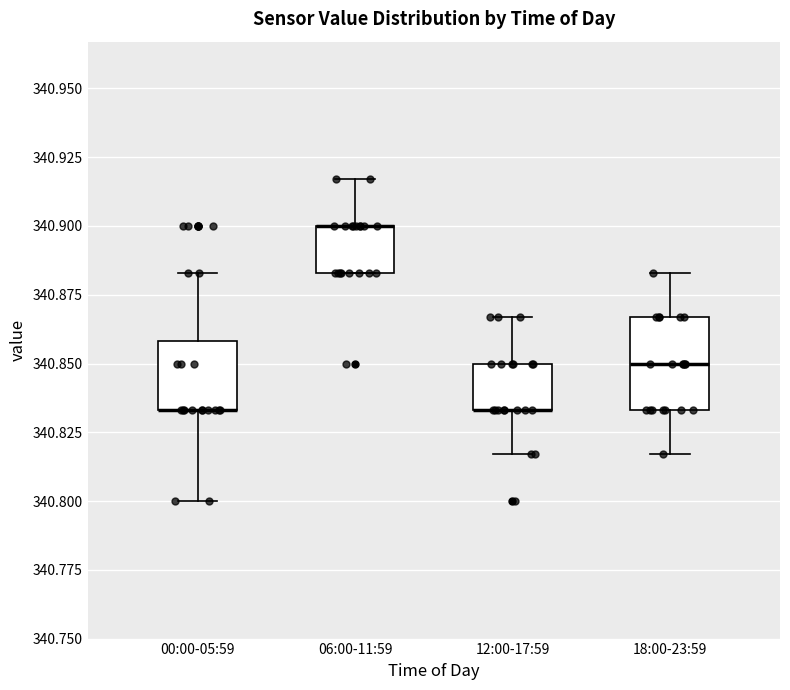

Where is the lower edge of the box for 00:00-05:59 on the y-axis? The values are not printed on the chart, so give them approximately, as read against the axis.

340.835